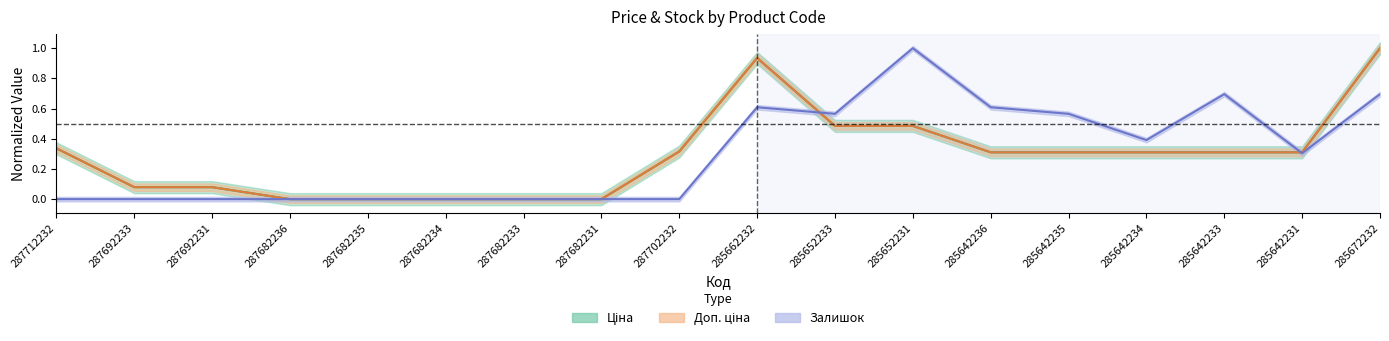

Reading left to right, extract all data points from this chart.

Ціна: 0.3	0.1	0.1	0.0	0.0	0.0	0.0	0.0	0.3	0.9	0.5	0.5	0.3	0.3	0.3	0.3	0.3	1.0
Доп. ціна: 0.3	0.1	0.1	0.0	0.0	0.0	0.0	0.0	0.3	0.9	0.5	0.5	0.3	0.3	0.3	0.3	0.3	1.0
Залишок: 0.0	0.0	0.0	0.0	0.0	0.0	0.0	0.0	0.0	0.6	0.6	1.0	0.6	0.6	0.4	0.7	0.3	0.7